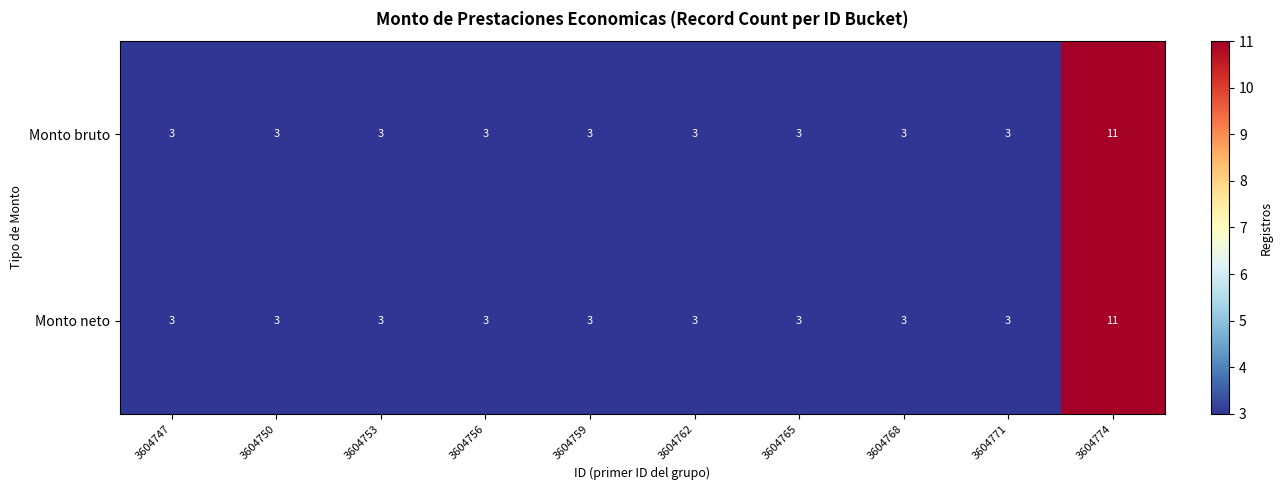

Is the value of Monto neto at 3604774 greater than the value of Monto bruto at 3604762?

Yes